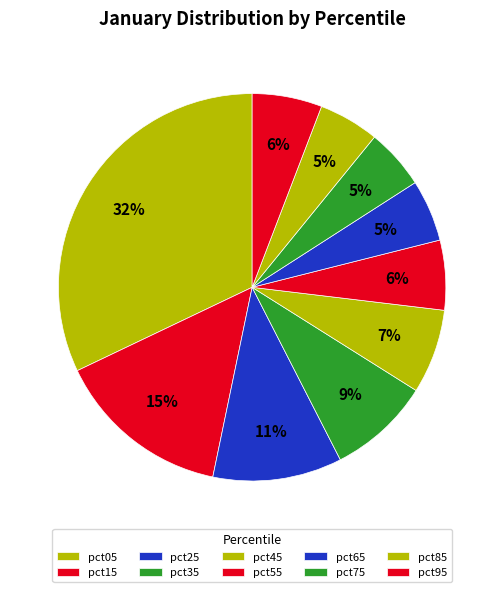

How many slices are in this pie chart?

10